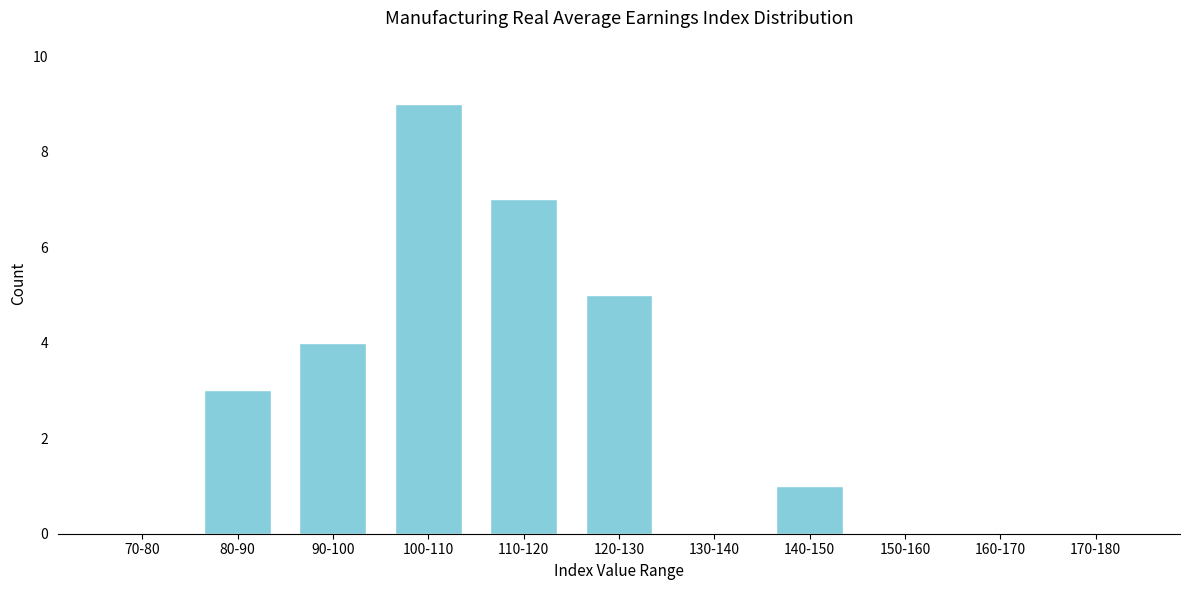

Reading right to left, transcribe all the data shown in this chart.

170-180=0	160-170=0	150-160=0	140-150=1	130-140=0	120-130=5	110-120=7	100-110=9	90-100=4	80-90=3	70-80=0